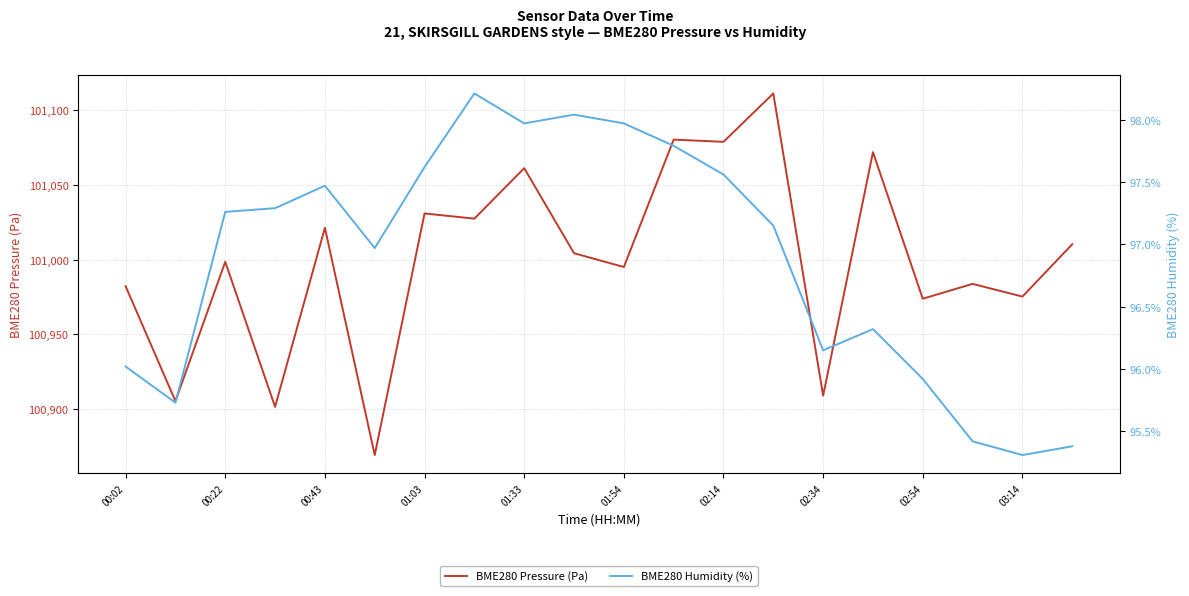

What is the minimum value for BME280 Pressure (Pa)?

100869.2